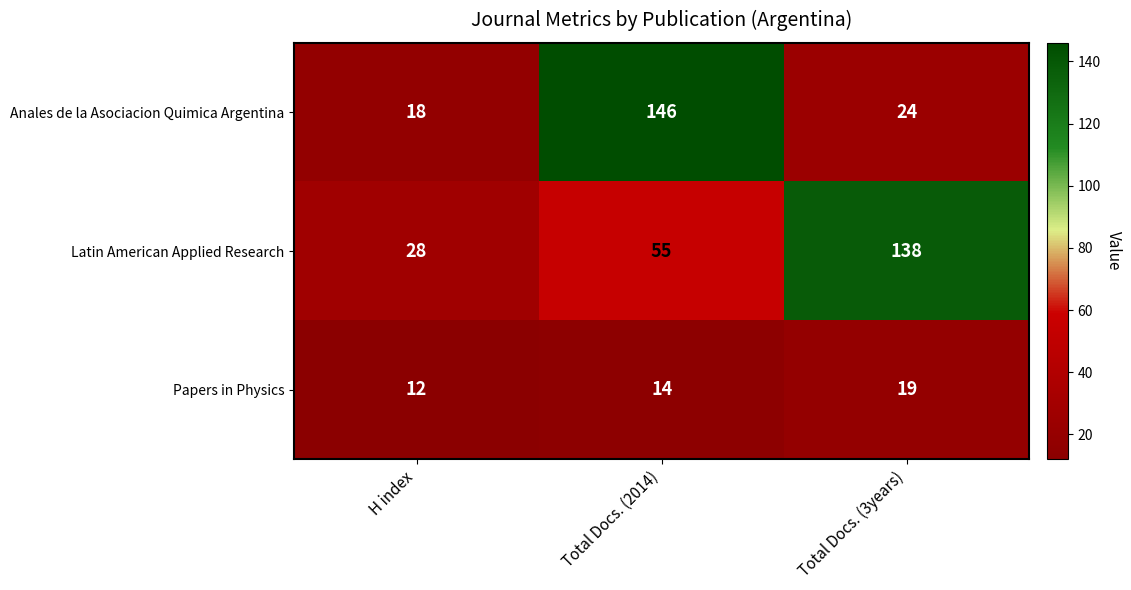

List the series in order of their overall mean, lowest first.

Papers in Physics, Anales de la Asociacion Quimica Argentina, Latin American Applied Research